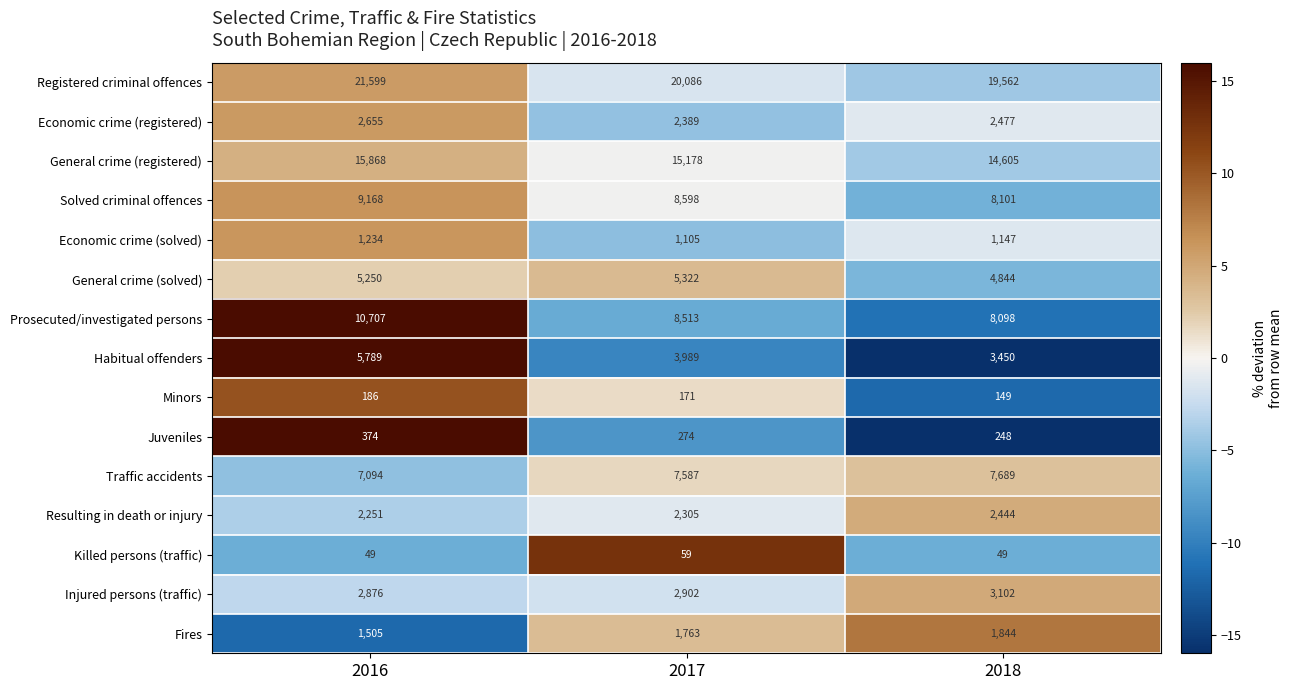

Rank the series by their maximum value, from lowest to highest.

Killed persons (traffic), Minors, Juveniles, Economic crime (solved), Fires, Resulting in death or injury, Economic crime (registered), Injured persons (traffic), General crime (solved), Habitual offenders, Traffic accidents, Solved criminal offences, Prosecuted/investigated persons, General crime (registered), Registered criminal offences